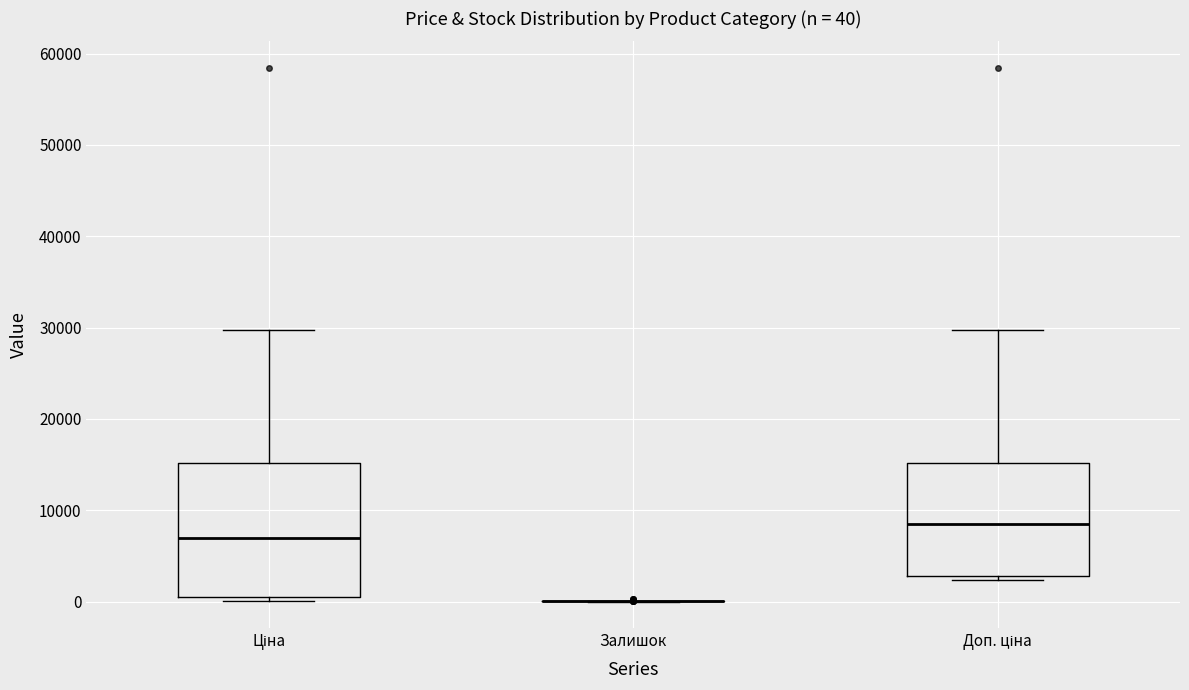

Which box is the tallest, from its lower edge to its upper edge?

Ціна